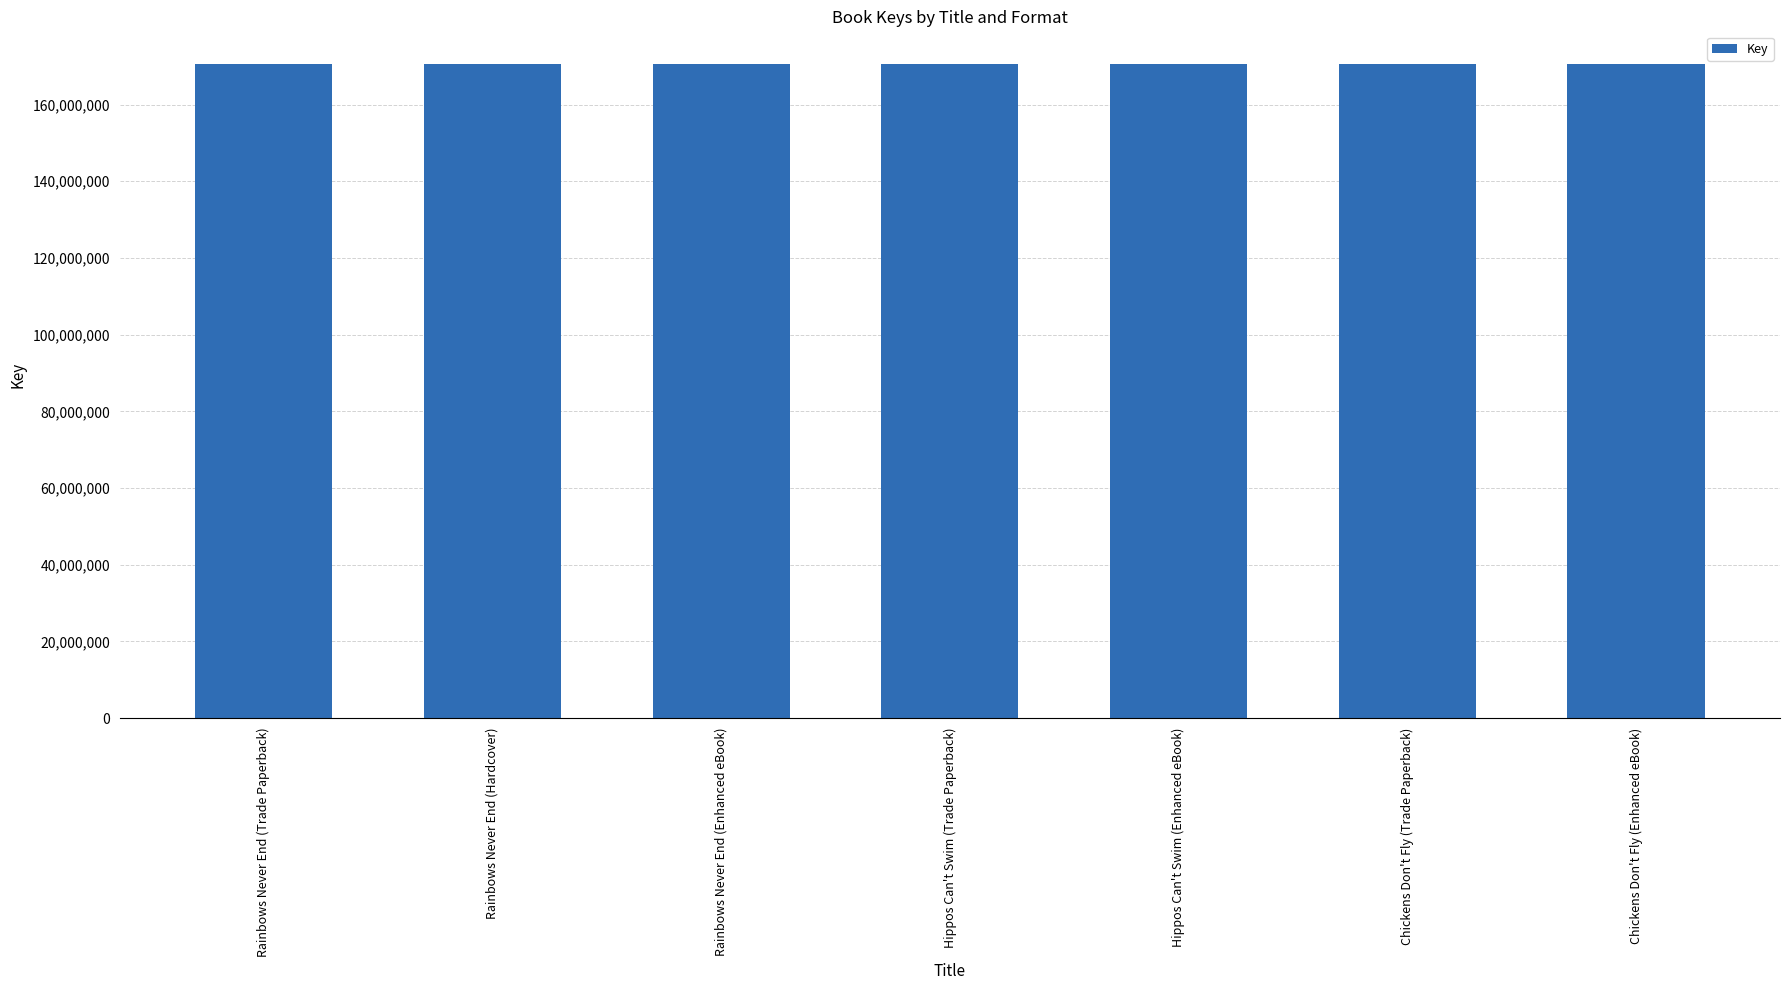

What is the maximum value shown in the chart?

170556779